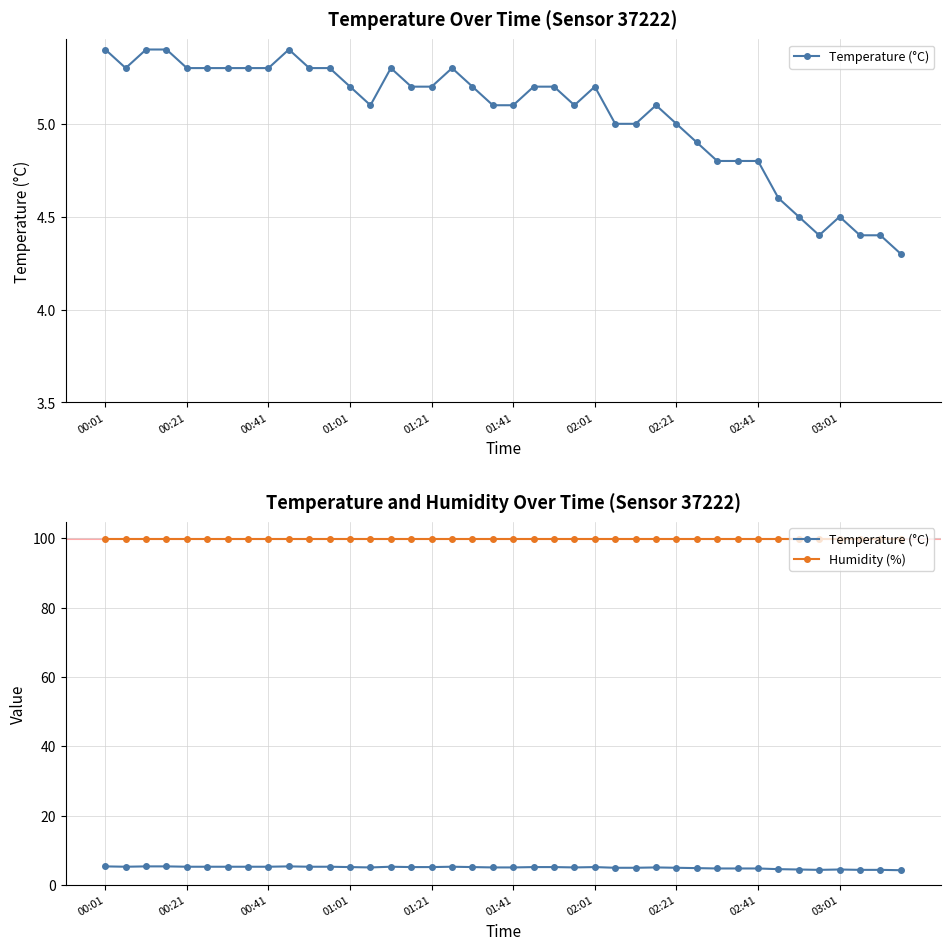

What is the sum of the Humidity (%) values at 39 and 11?

199.8